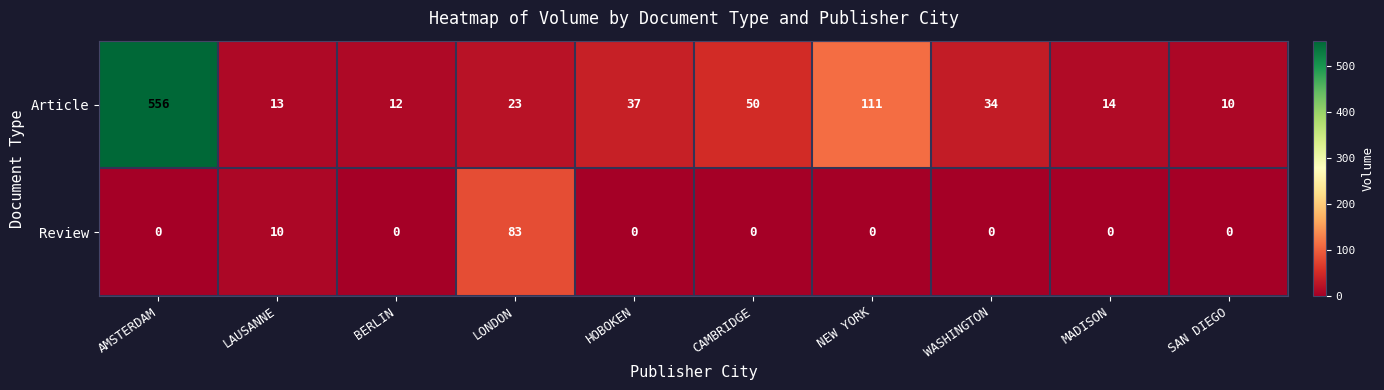

True or false: Article has a value of 14 at SAN DIEGO.

False